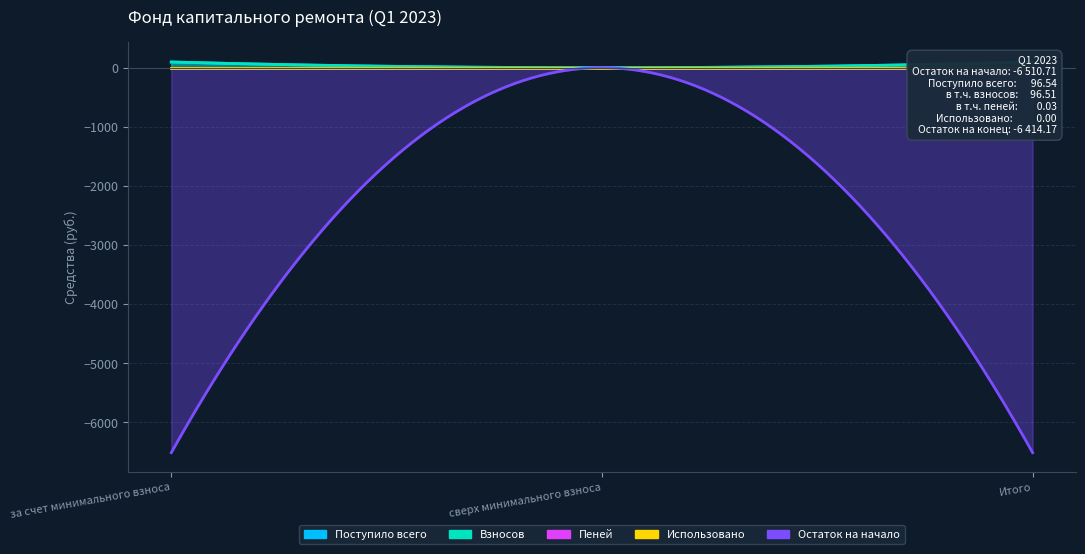

List the series in order of their peak value, highest first.

Поступило всего, Взносов, Пеней, Остаток на начало, Использовано